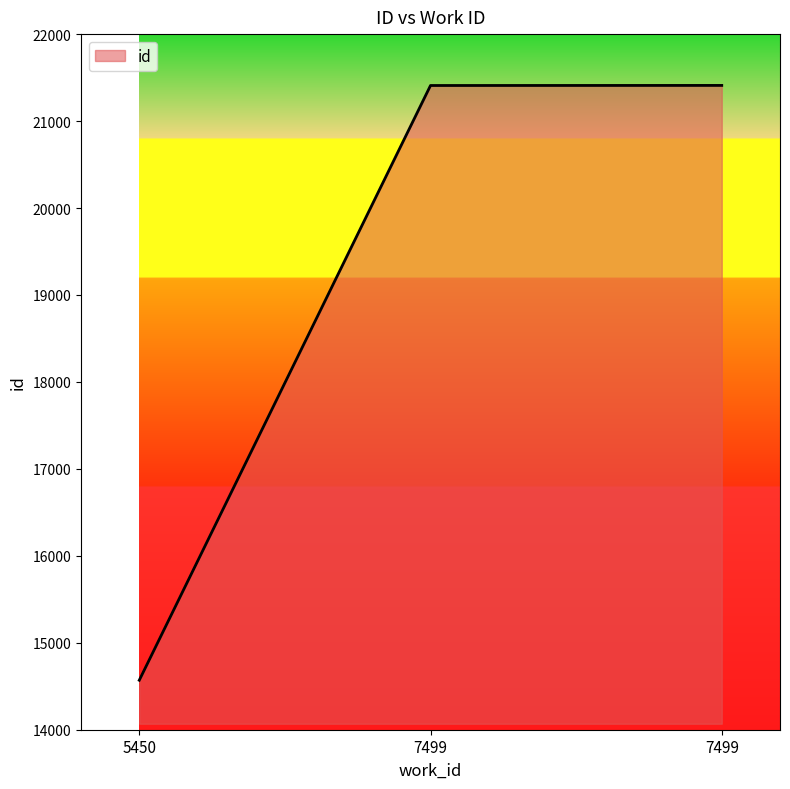

Is it true that the value at 5450 is 14569?

True